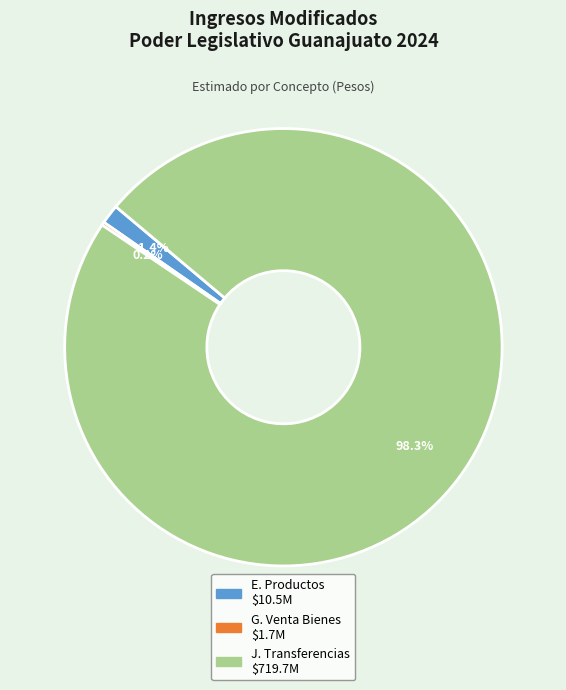

Is there any slice that represents more than half of the pie?

Yes